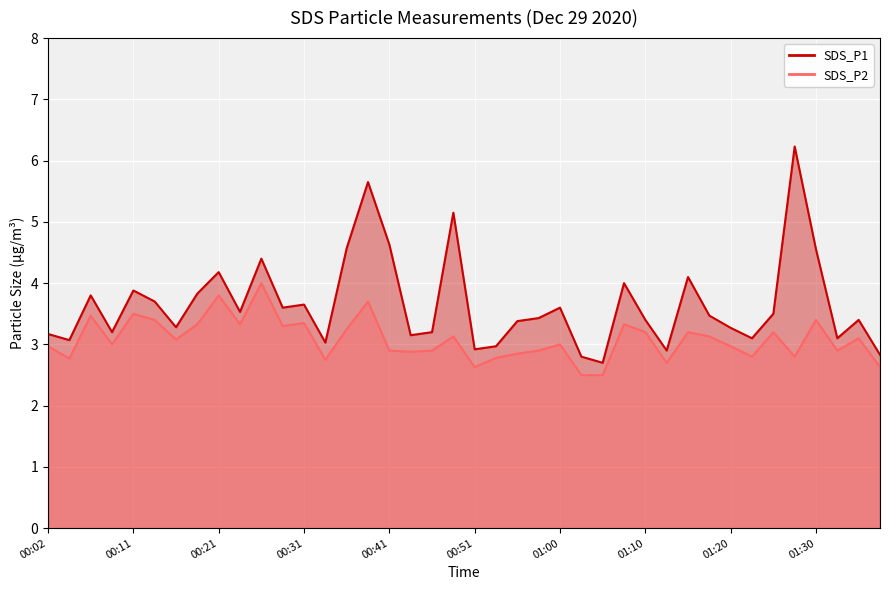

What are all the series names shown in the legend?

SDS_P1, SDS_P2